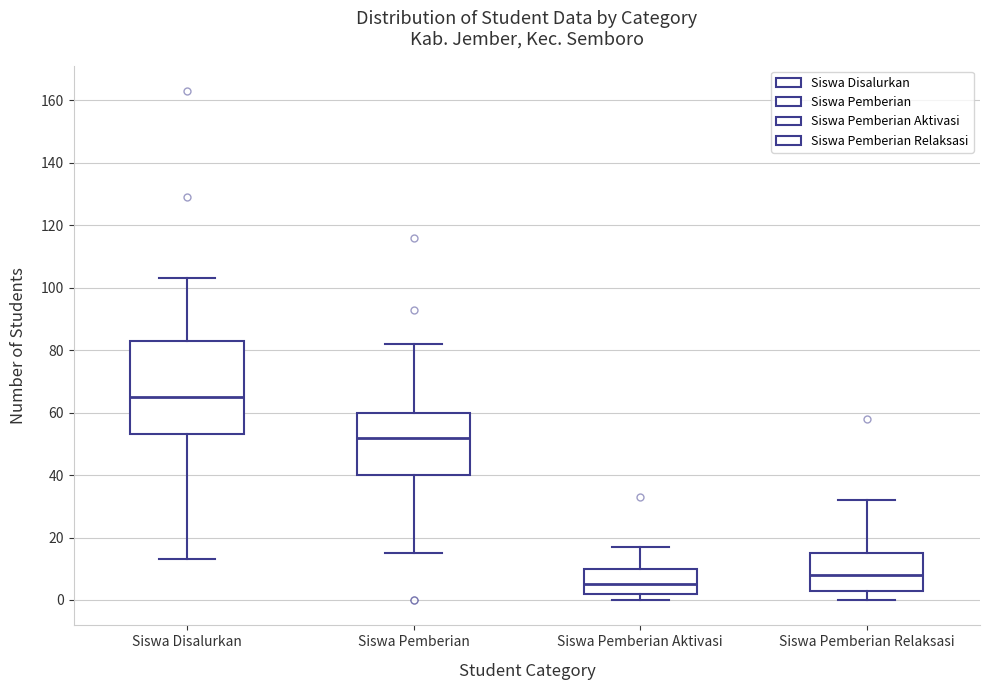

Which box is the tallest, from its lower edge to its upper edge?

Siswa Disalurkan